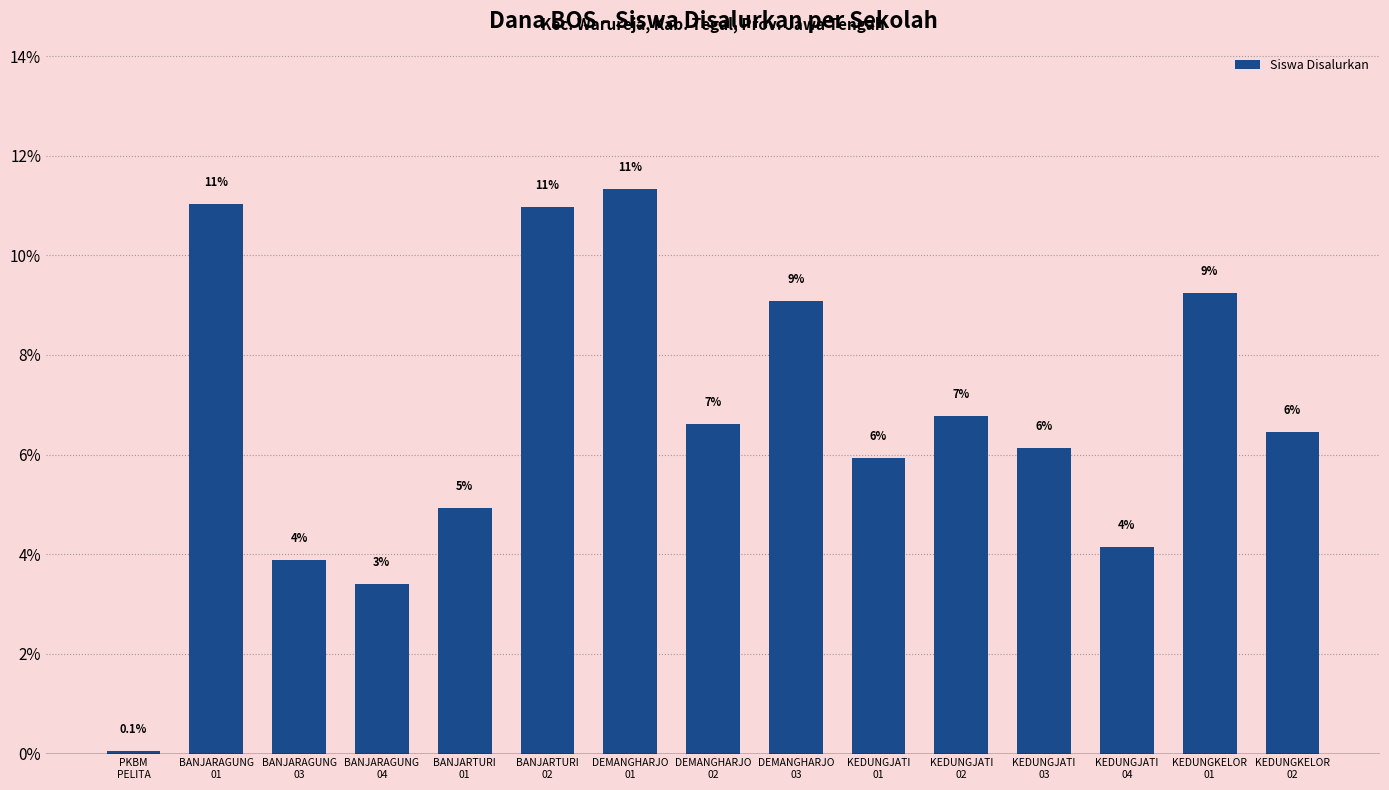

Does the chart contain any negative values?

No